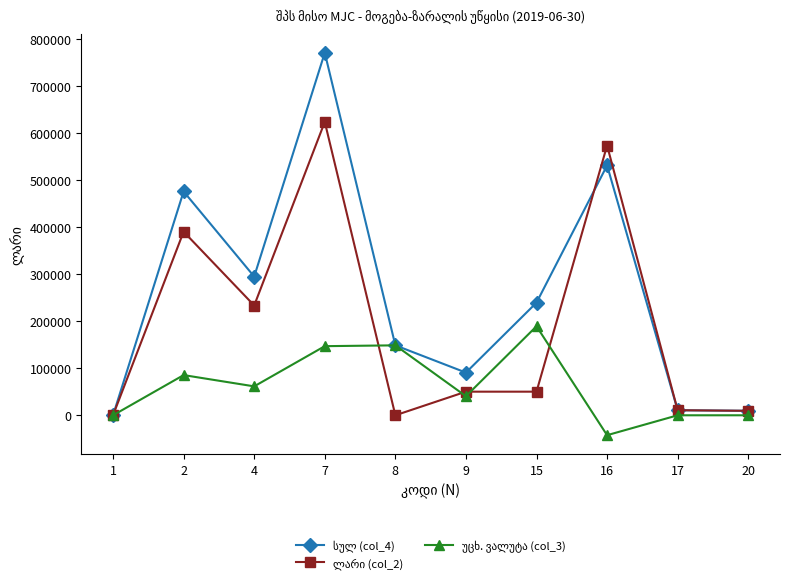

Which category has the lowest value across all series?

16